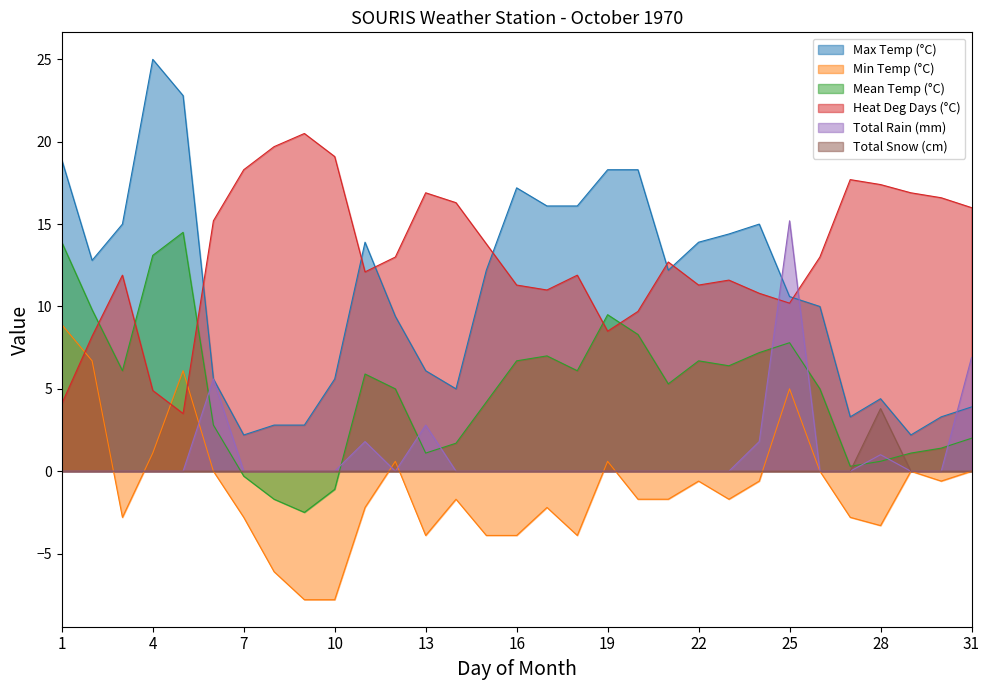

The value of Max Temp (°C) at 25 is 6.4. True or false?

False